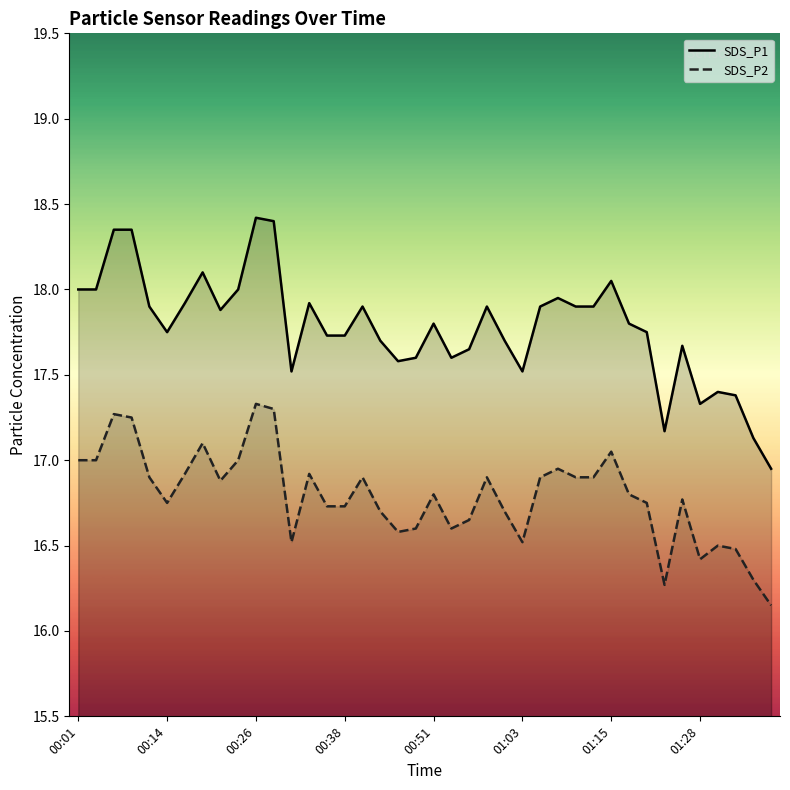

What is the approximate value of SDS_P2 at 32?

16.8